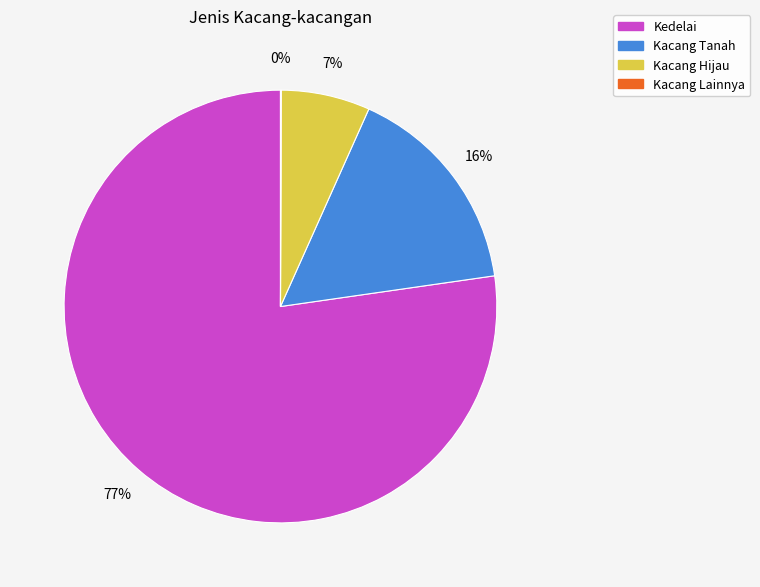

Is there a majority slice in this chart?

Yes